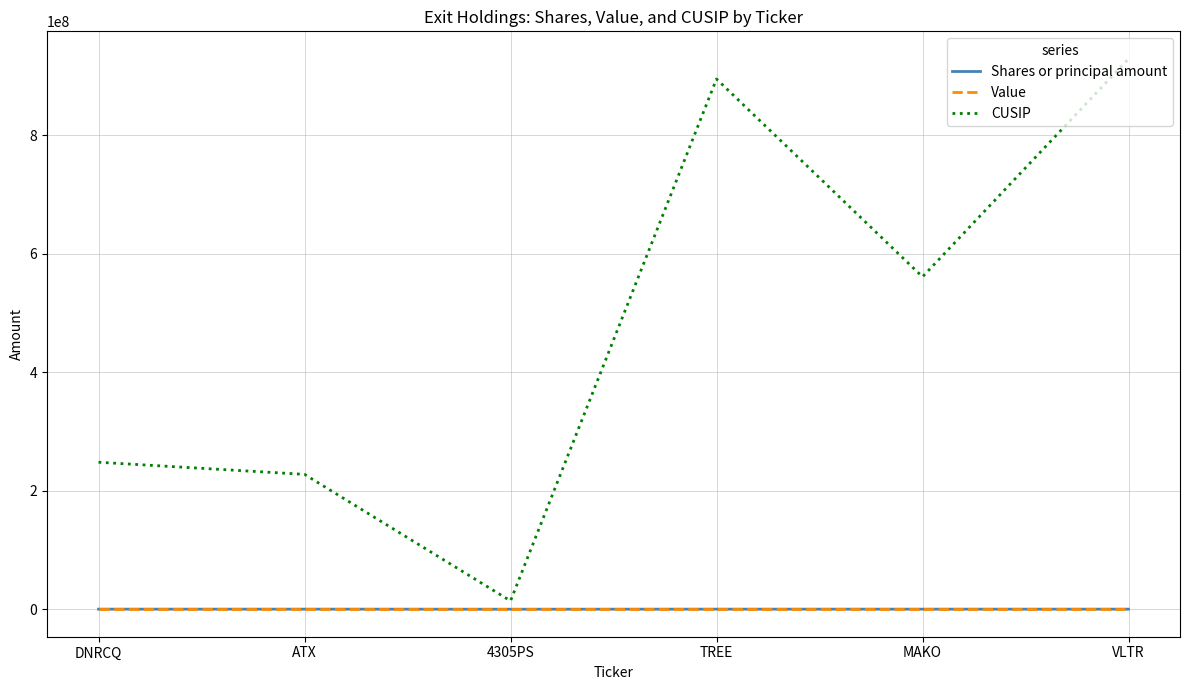

What is the maximum value shown in the chart?

928708106